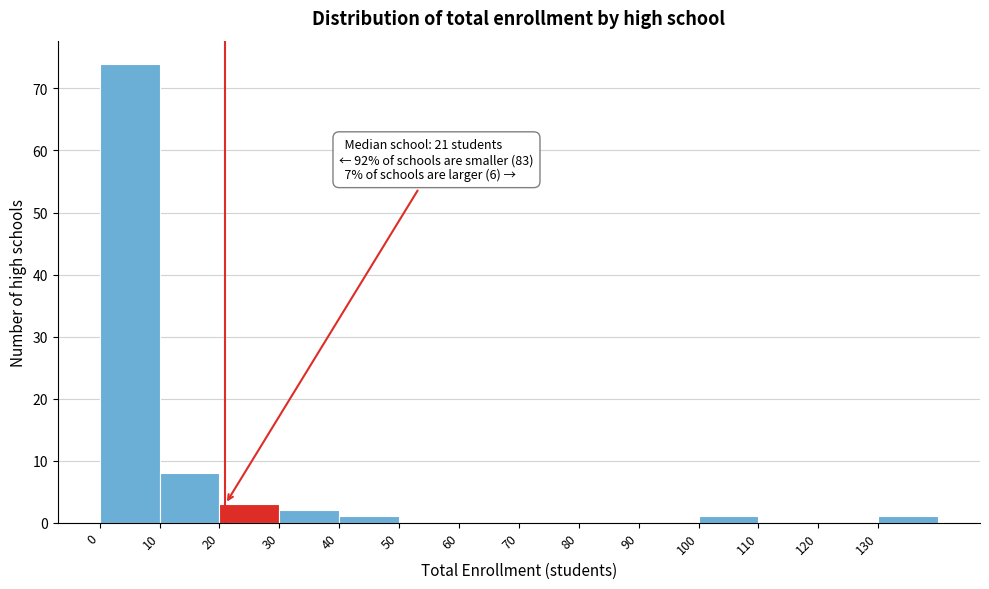

Over which range of the x-axis is the bar tallest?

0 to 10